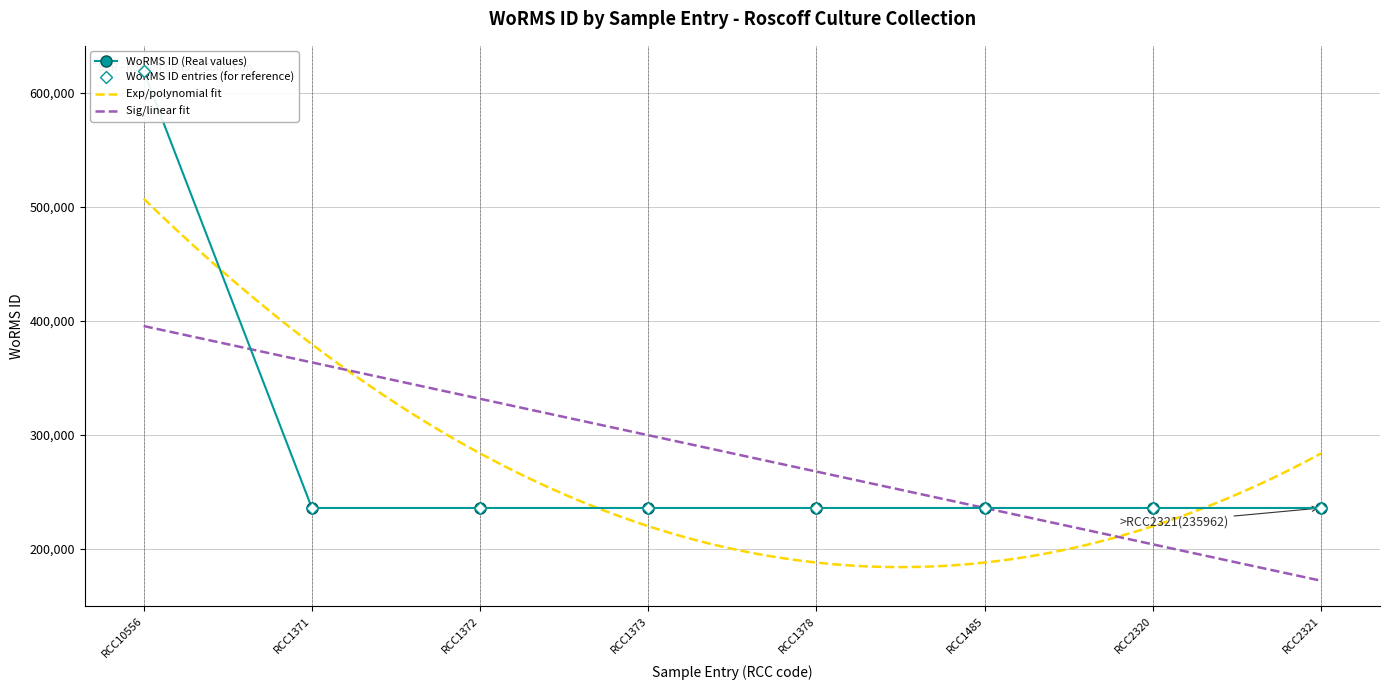

What is the highest value of the Exp/polynomial fit series?

507250.8